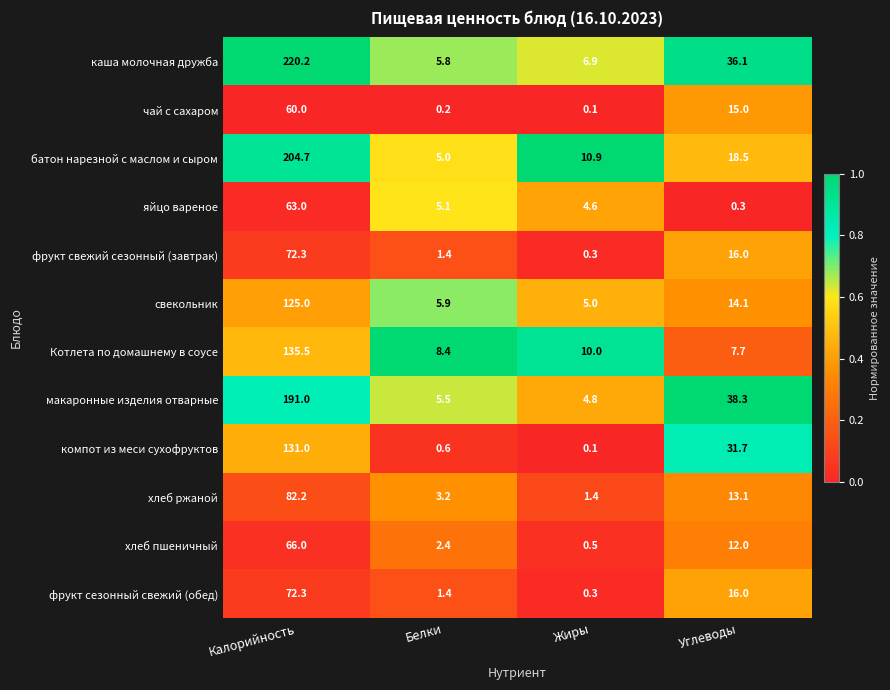

What is the total value across all series at Калорийность?

1423.2